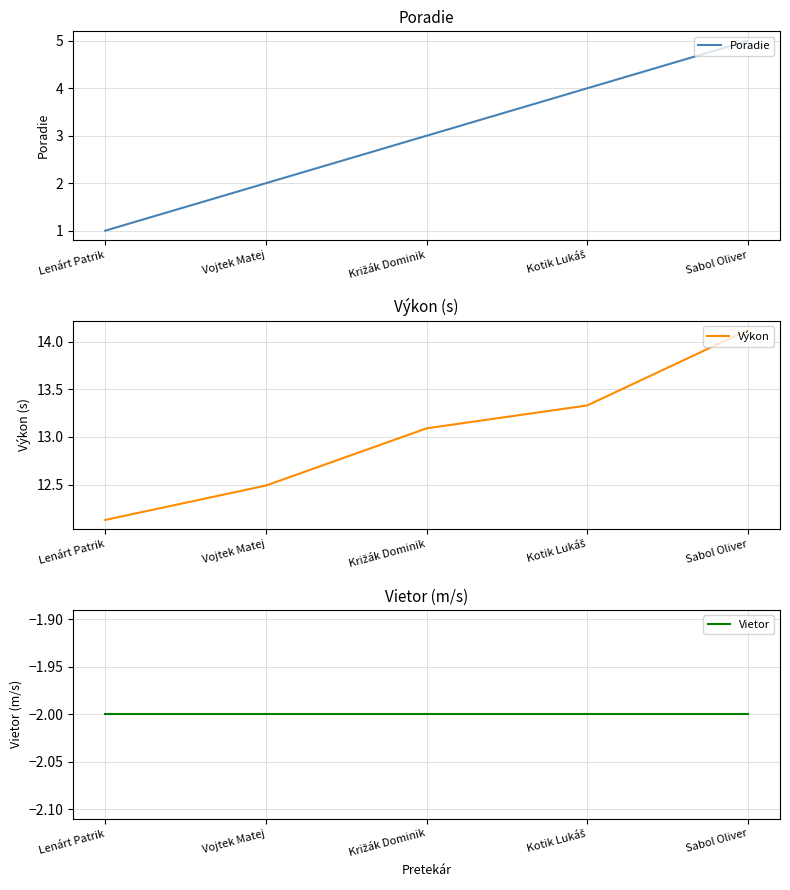

Reading left to right, extract all data points from this chart.

Poradie: Lenárt Patrik=1.0	Vojtek Matej=2.0	Križák Dominik=3.0	Kotik Lukáš=4.0	Sabol Oliver=5.0
Výkon: Lenárt Patrik=12.1	Vojtek Matej=12.5	Križák Dominik=13.1	Kotik Lukáš=13.3	Sabol Oliver=14.1
Vietor: Lenárt Patrik=-2.0	Vojtek Matej=-2.0	Križák Dominik=-2.0	Kotik Lukáš=-2.0	Sabol Oliver=-2.0